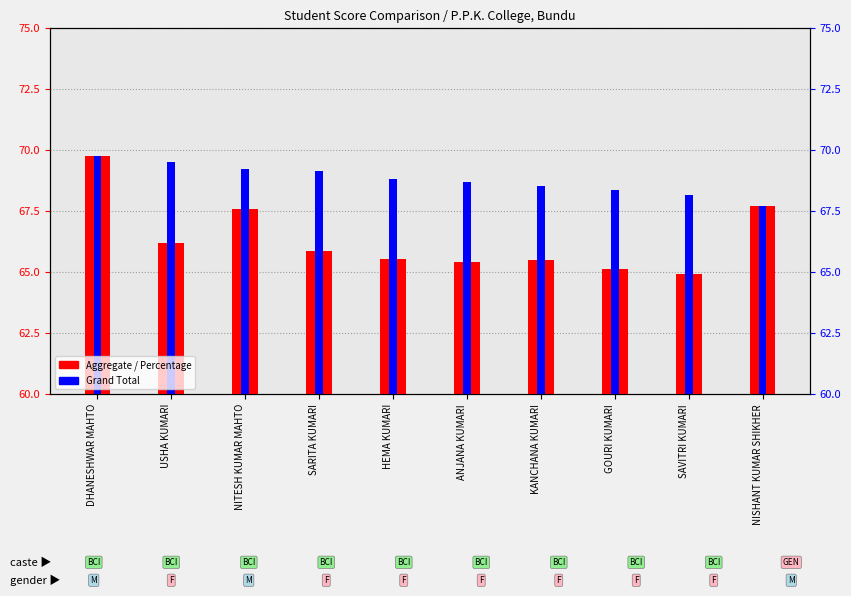

What is the label of the 3rd bar from the left?

NITESH KUMAR MAHTO